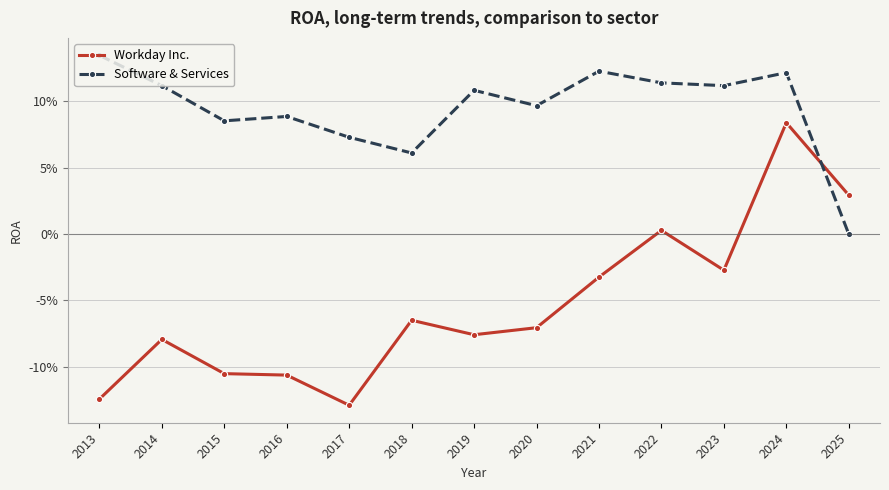

Rank the series by their average value, from highest to lowest.

Software & Services, Workday Inc.